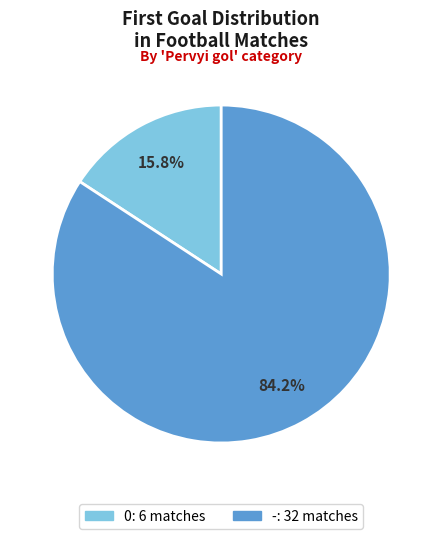

Count the number of slices in the pie.

2